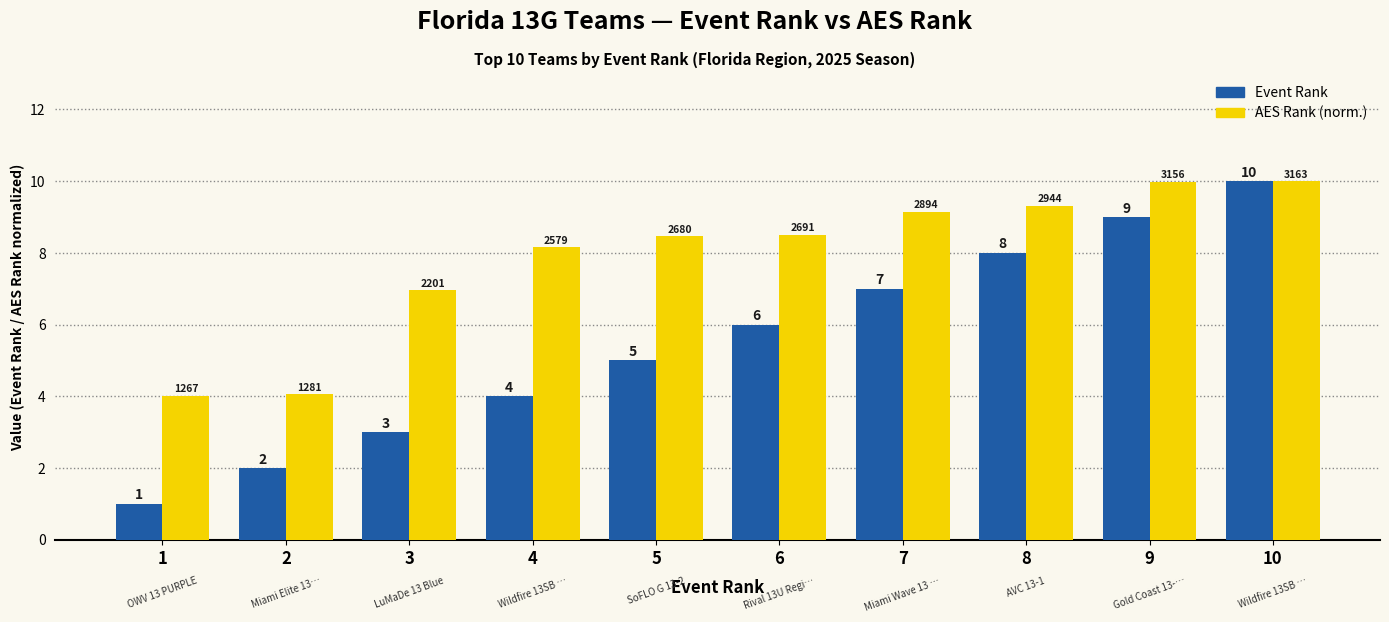

What is the difference between the highest and lowest values at 1?

3.0